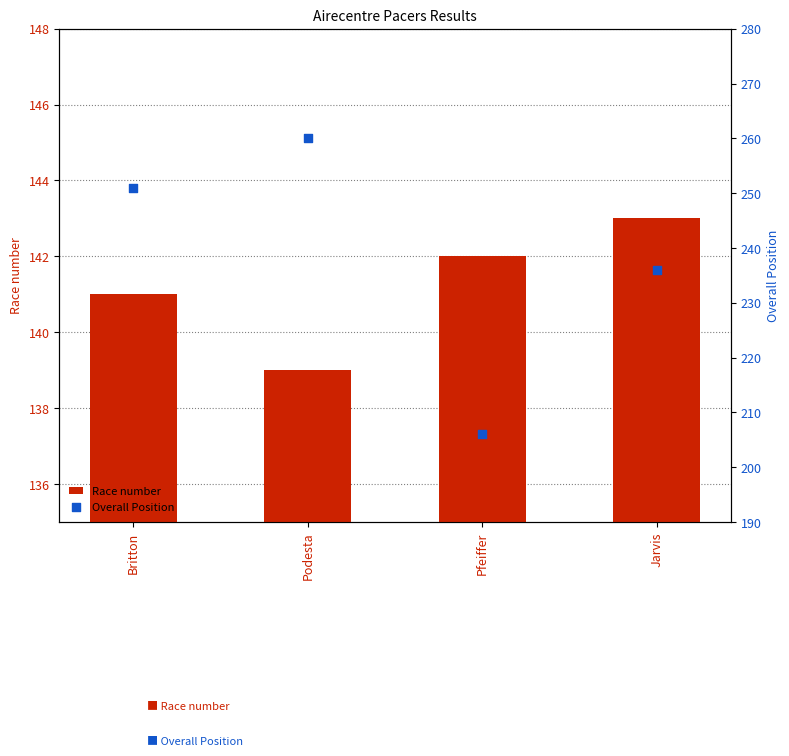

Is the value of Race number at Britton greater than the value of Overall Position at Jarvis?

No